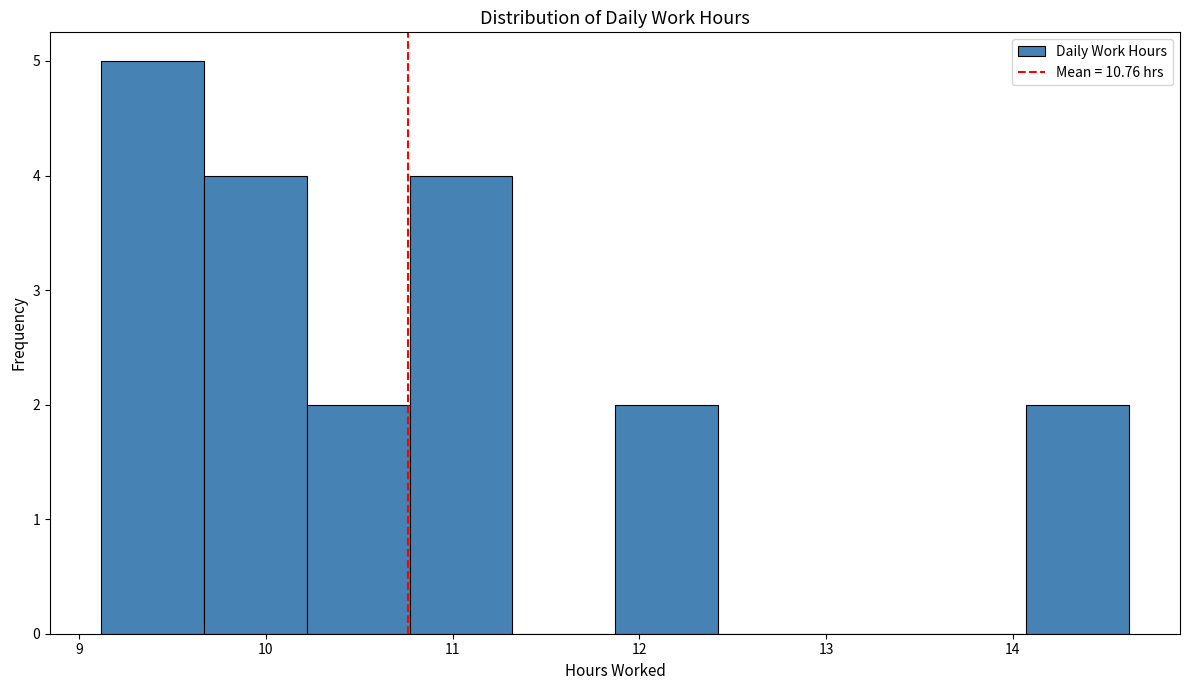

Reading left to right, list every bar in this chart as the range it spans on the x-axis followed by its height. Neither the bar edges nor the heights are printed on the chart, so give them approximately, as read against the axes.

9.12 to 9.67: 5
9.67 to 10.22: 4
10.22 to 10.77: 2
10.77 to 11.32: 4
11.32 to 11.87: 0
11.87 to 12.42: 2
12.42 to 12.97: 0
12.97 to 13.52: 0
13.52 to 14.07: 0
14.07 to 14.62: 2